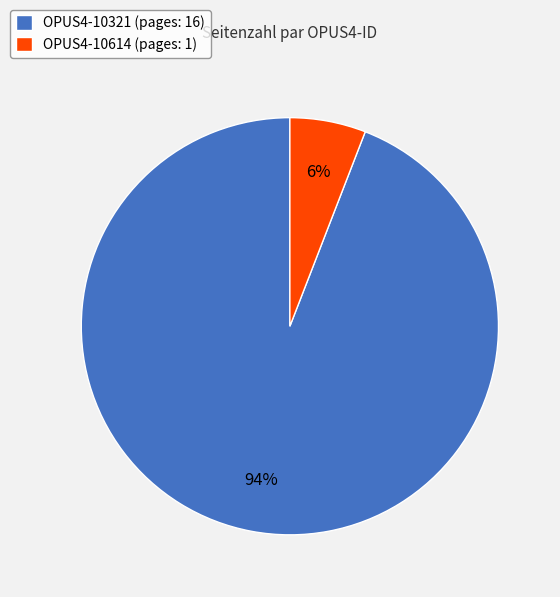

To the nearest percent, what percentage of the pie is OPUS4-10614?

6%